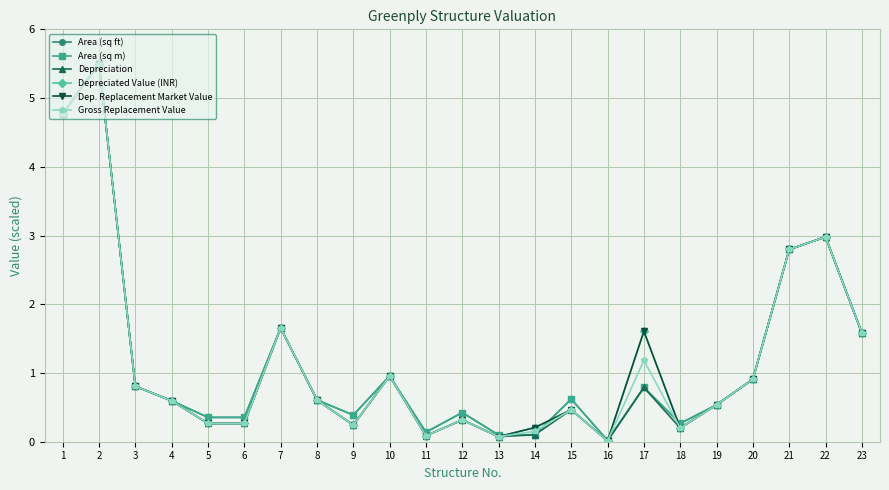

Where is the first local minimum for Depreciation?

9